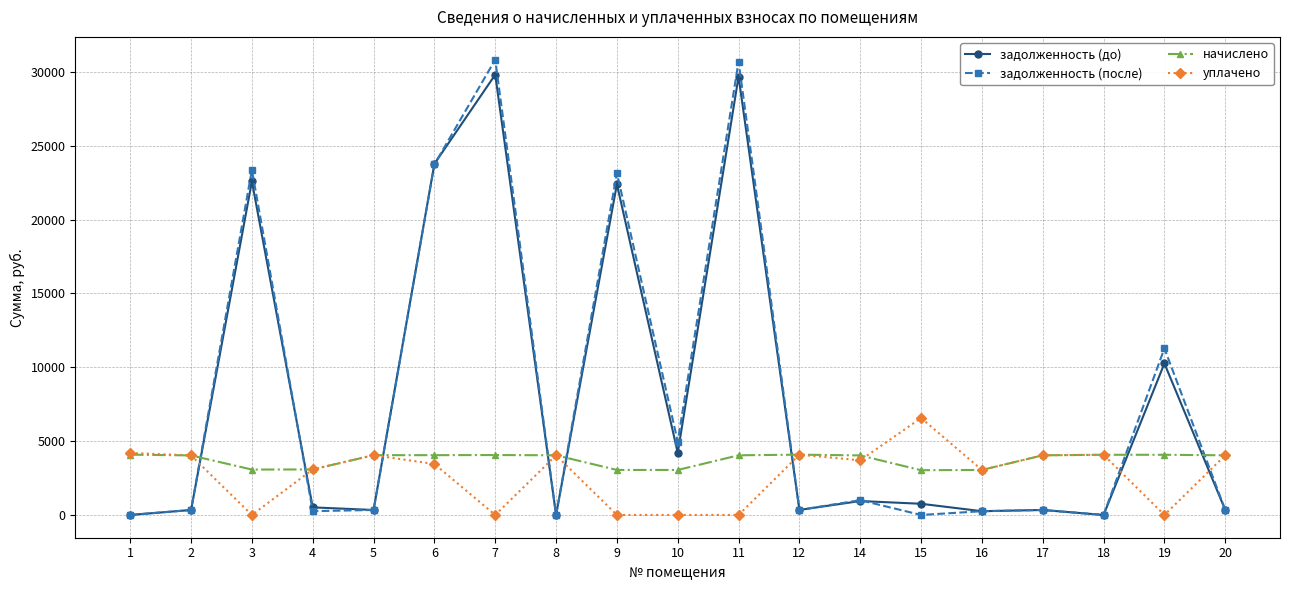

Which series changed the most between 3 and 7?

задолженность (после)